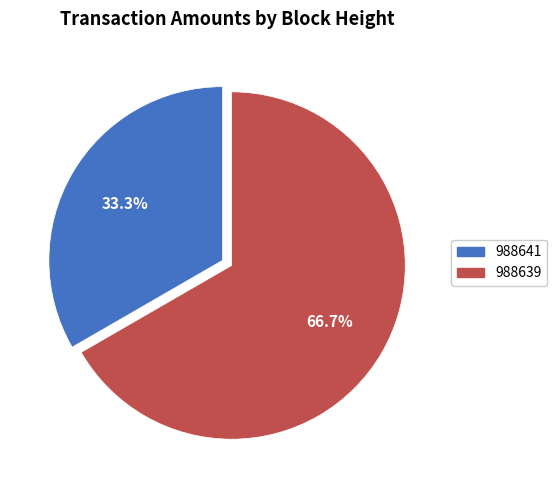

Which slice represents more than half of the pie?

988639